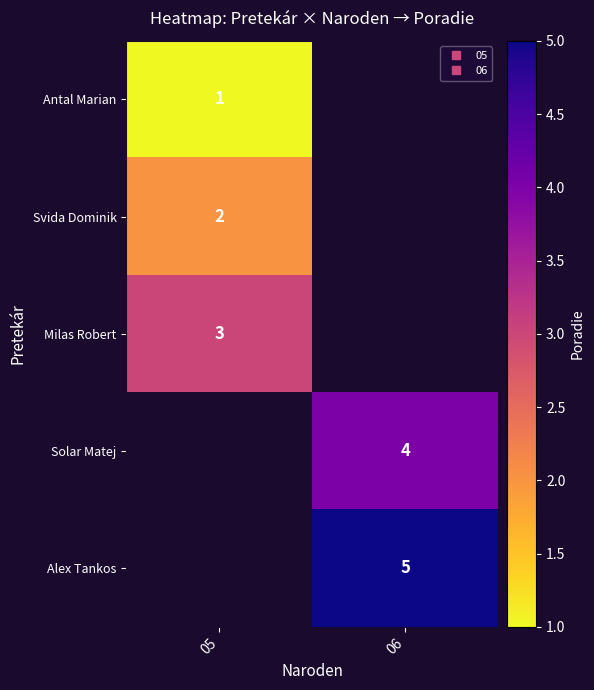

True or false: Svida Dominik has a value of 2.0 at 05.

True